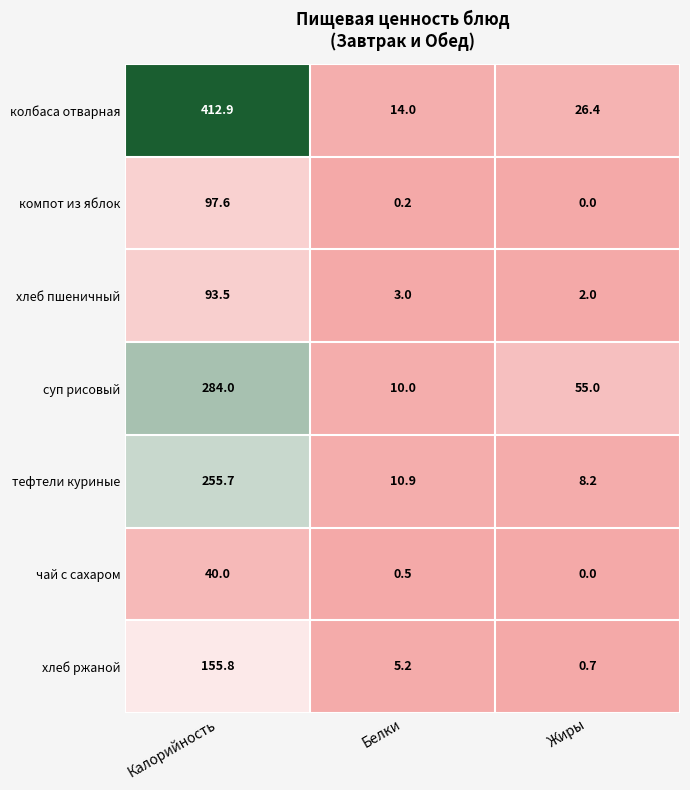

What is the sum of all тефтели куриные values?

274.8